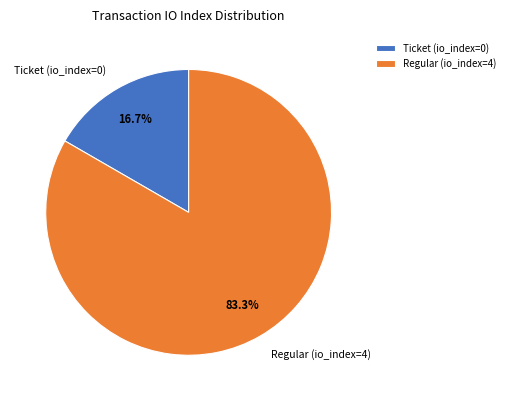

To the nearest percent, what is the difference between the largest and smallest slice percentages?

67%